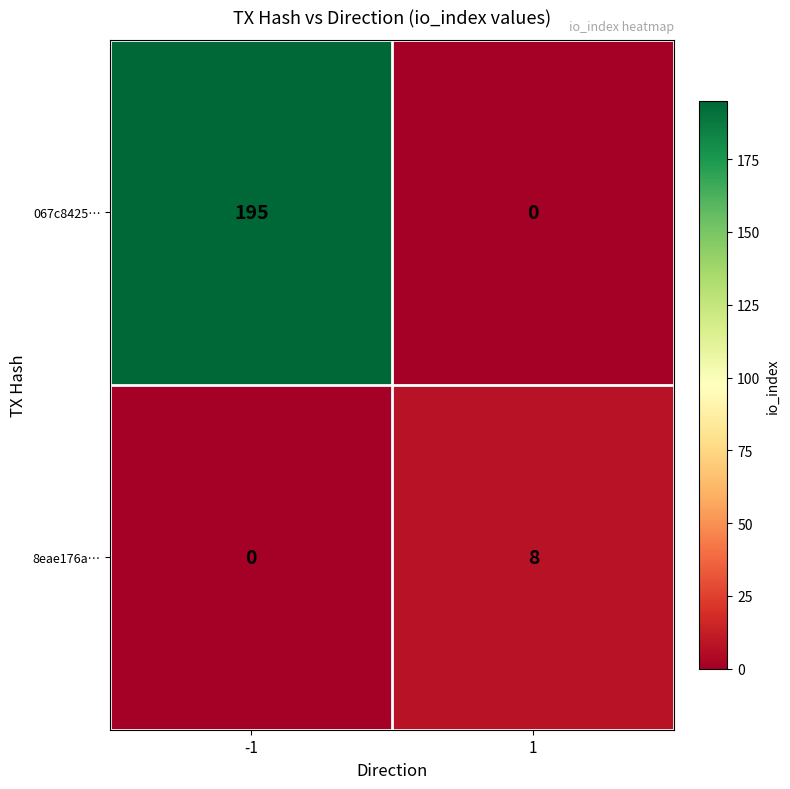

What is the sum of the 8eae176a… values at -1 and 1?

8